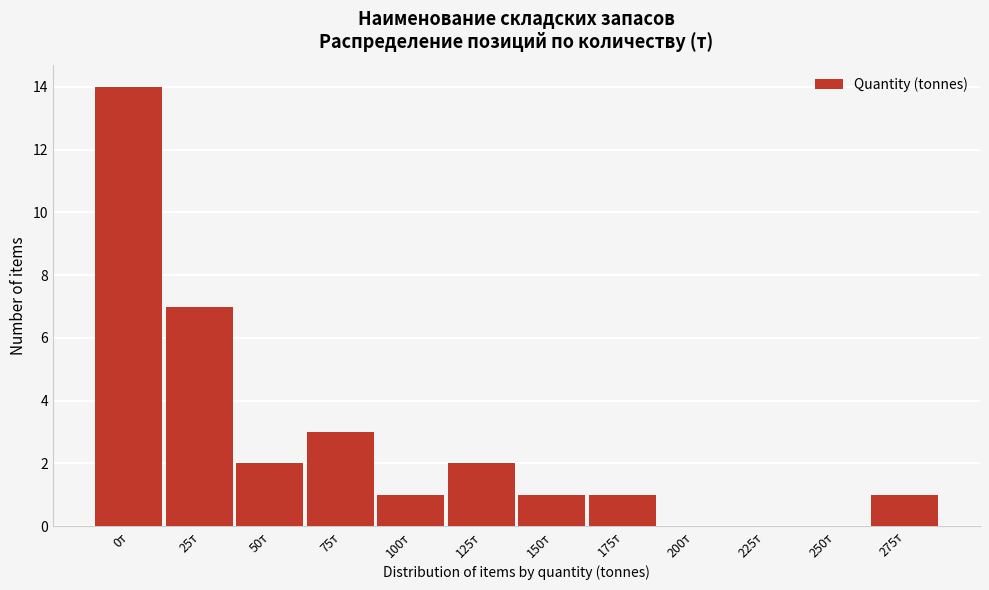

Reading left to right, extract all data points from this chart.

0т=14	25т=7	50т=2	75т=3	100т=1	125т=2	150т=1	175т=1	200т=0	225т=0	250т=0	275т=1